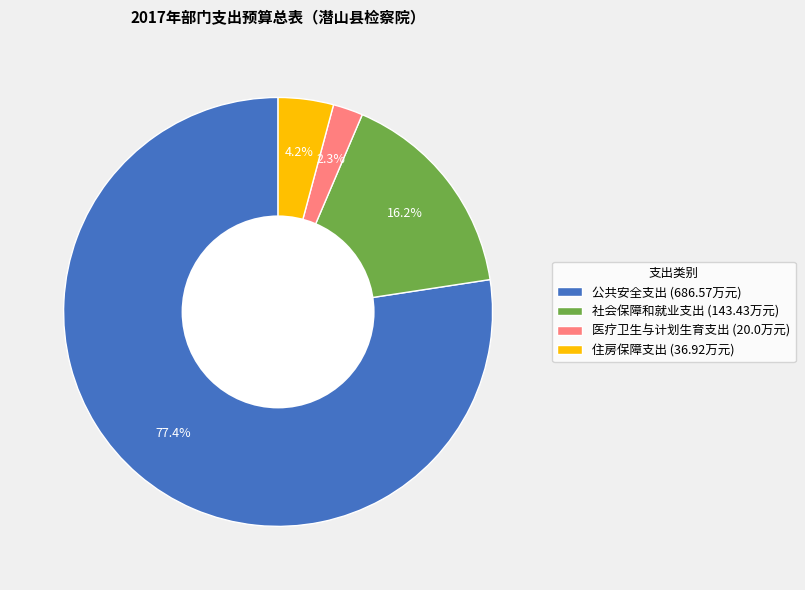

What percentage is NOT represented by 医疗卫生与计划生育支出?

97.7%